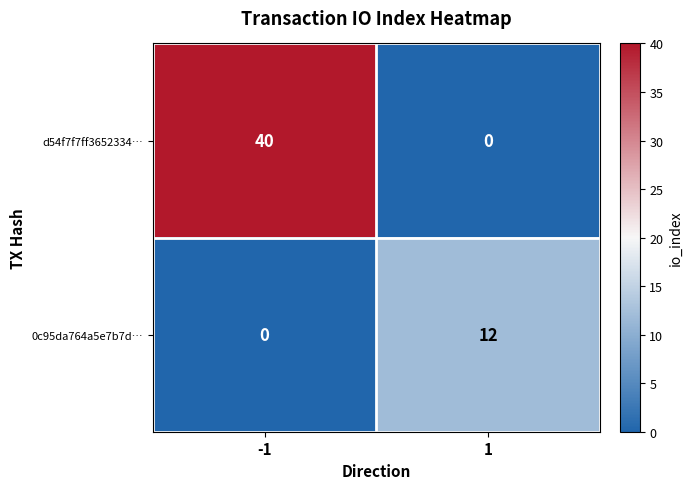

At how many categories does at least one series exceed 13?

1